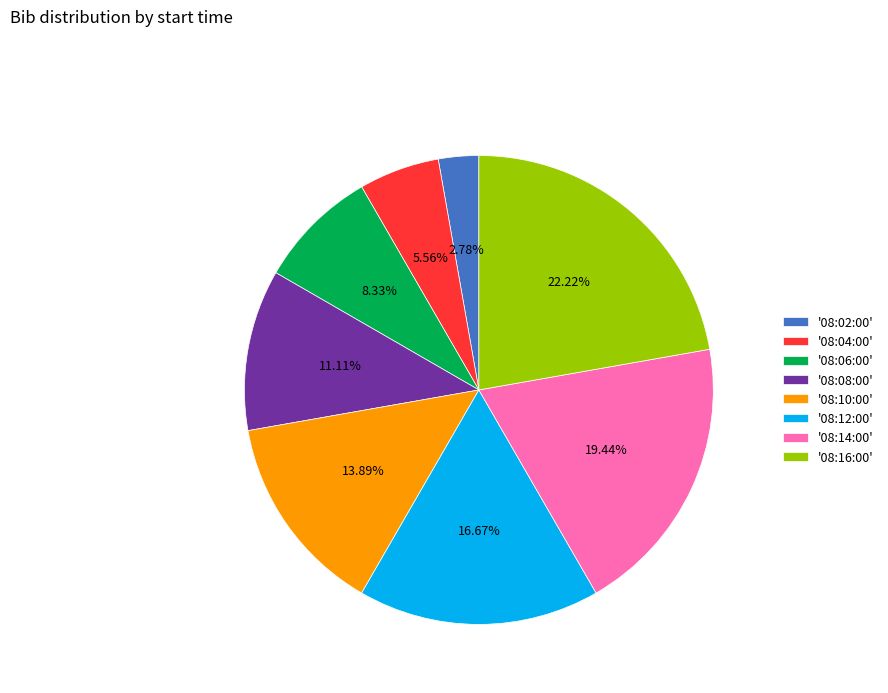

Rank the categories by value from lowest to highest.

'08:02:00', '08:04:00', '08:06:00', '08:08:00', '08:10:00', '08:12:00', '08:14:00', '08:16:00'